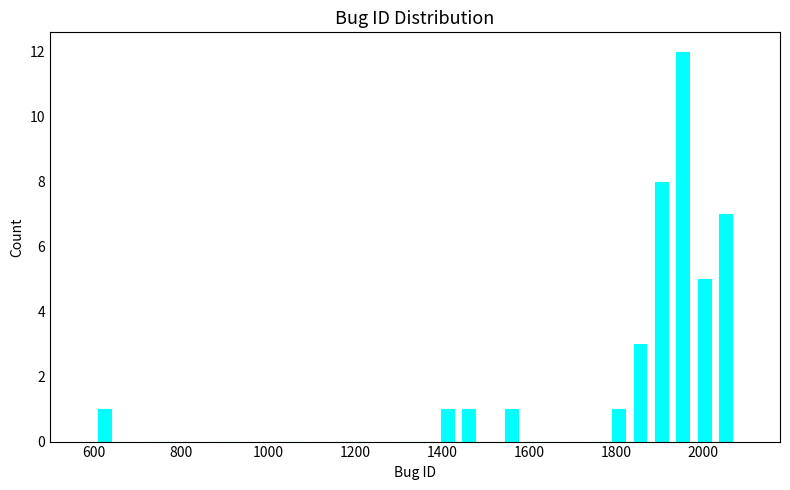

Read against the x-axis, roughly where is the centre of the tallest bar?

1960